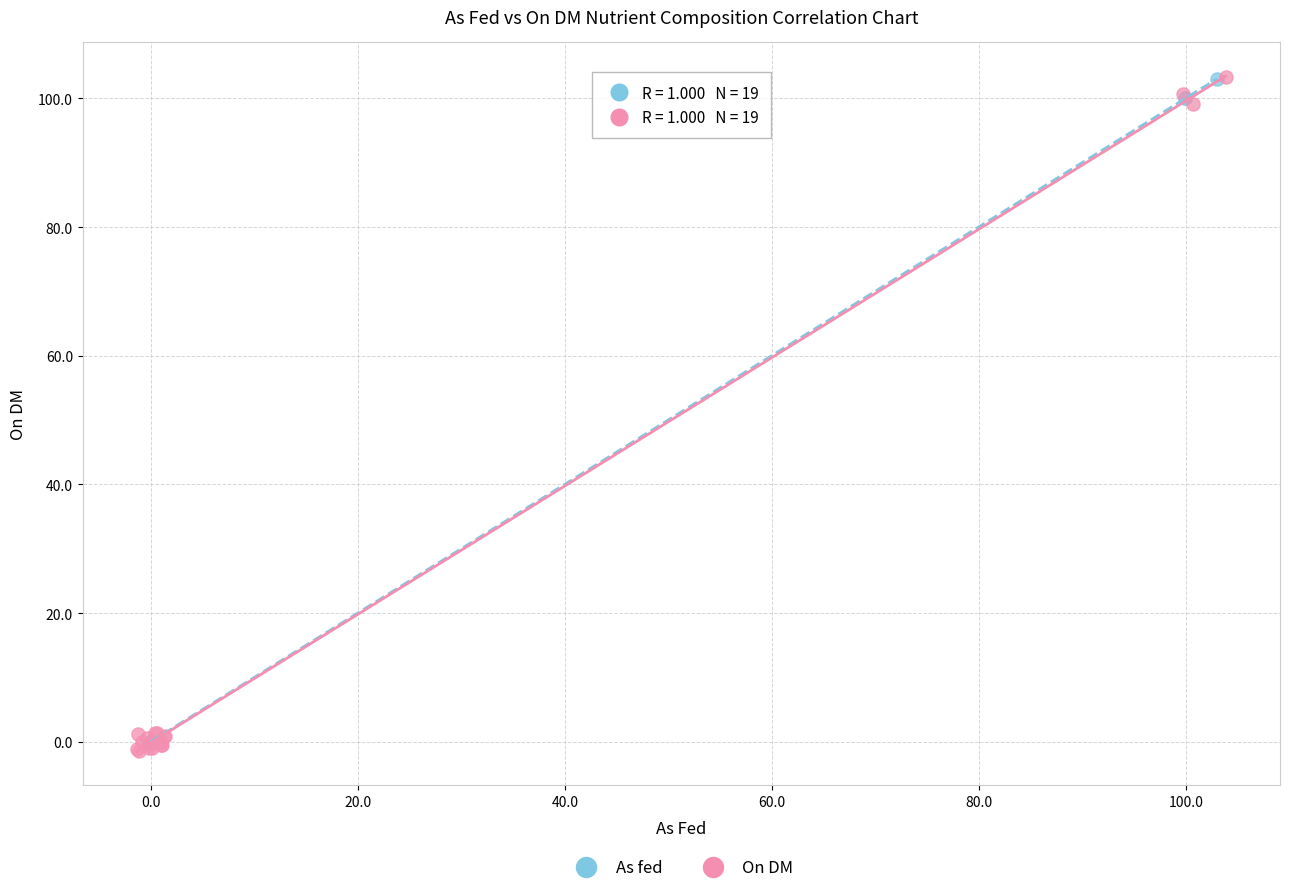

Which series has the largest Y range (max minus min)?

On DM